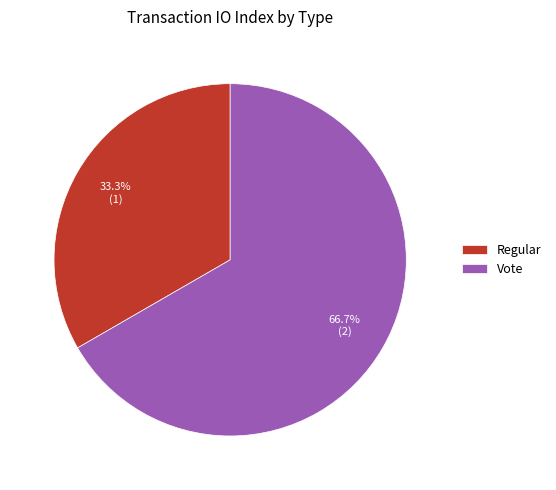

Is Regular the majority of the pie?

No